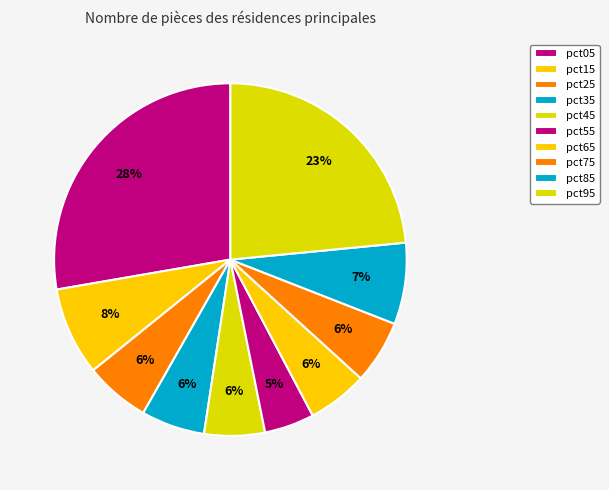

What is the total percentage of pct15 and pct55?

12.7%